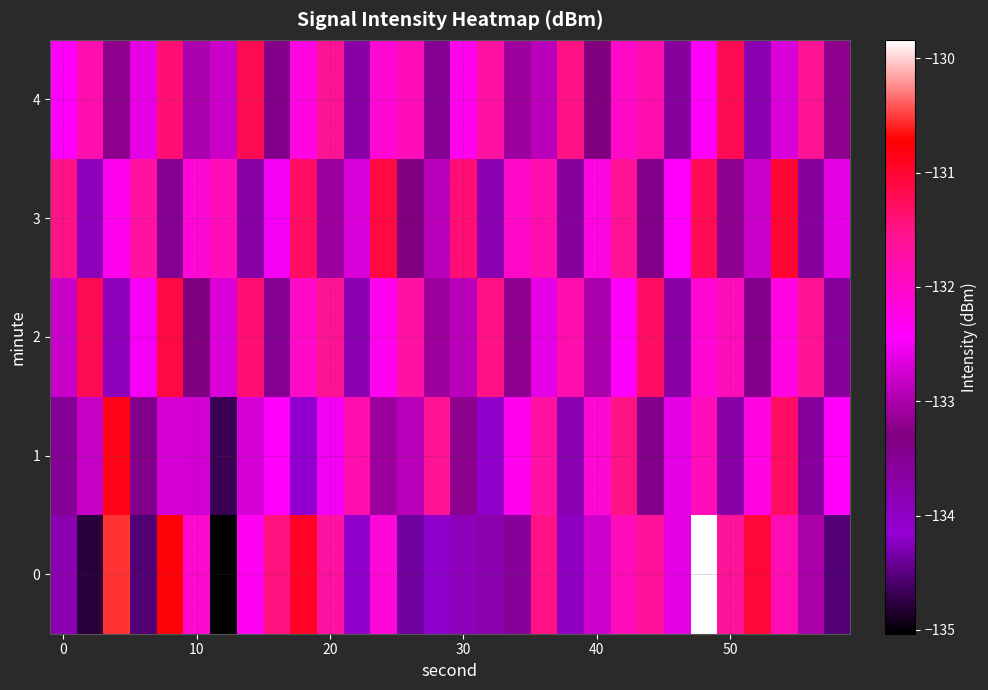

Reading left to right, list all the values displayed in this chart.

0: -133.8	-134.8	-130.5	-134.6	-130.8	-132.1	-135.0	-132.3	-131.5	-130.9	-131.7	-134.1	-132.1	-134.4	-134.2	-133.9	-133.8	-133.6	-131.5	-134.0	-132.8	-131.9	-131.6	-132.6	-129.8	-131.6	-131.1	-131.8	-133.0	-134.5
1: -133.5	-132.8	-130.8	-133.4	-132.7	-132.7	-134.7	-132.7	-132.4	-134.2	-132.5	-131.8	-133.1	-132.9	-131.6	-133.2	-134.1	-132.3	-131.7	-133.8	-132.1	-131.5	-133.4	-132.6	-131.9	-133.7	-132.2	-131.3	-133.6	-132.4
2: -132.8	-131.2	-133.9	-132.5	-131.1	-133.3	-132.7	-131.4	-133.5	-132.0	-131.6	-133.8	-132.3	-131.7	-133.1	-132.9	-131.5	-133.2	-132.6	-131.8	-133.0	-132.4	-131.3	-133.7	-132.1	-131.9	-133.4	-132.2	-131.6	-133.6
3: -131.5	-133.9	-132.3	-131.7	-133.5	-132.1	-131.9	-133.7	-132.5	-131.3	-133.1	-132.7	-131.1	-133.3	-132.9	-131.4	-133.8	-132.0	-131.8	-133.6	-132.2	-131.6	-133.4	-132.4	-131.2	-133.2	-132.8	-131.0	-133.6	-132.6
4: -132.4	-131.8	-133.2	-132.6	-131.4	-133.0	-132.8	-131.2	-133.4	-132.2	-131.6	-133.7	-132.1	-131.9	-133.5	-132.3	-131.7	-133.1	-132.9	-131.5	-133.3	-132.0	-131.8	-133.6	-132.4	-131.2	-133.8	-132.7	-131.6	-133.2